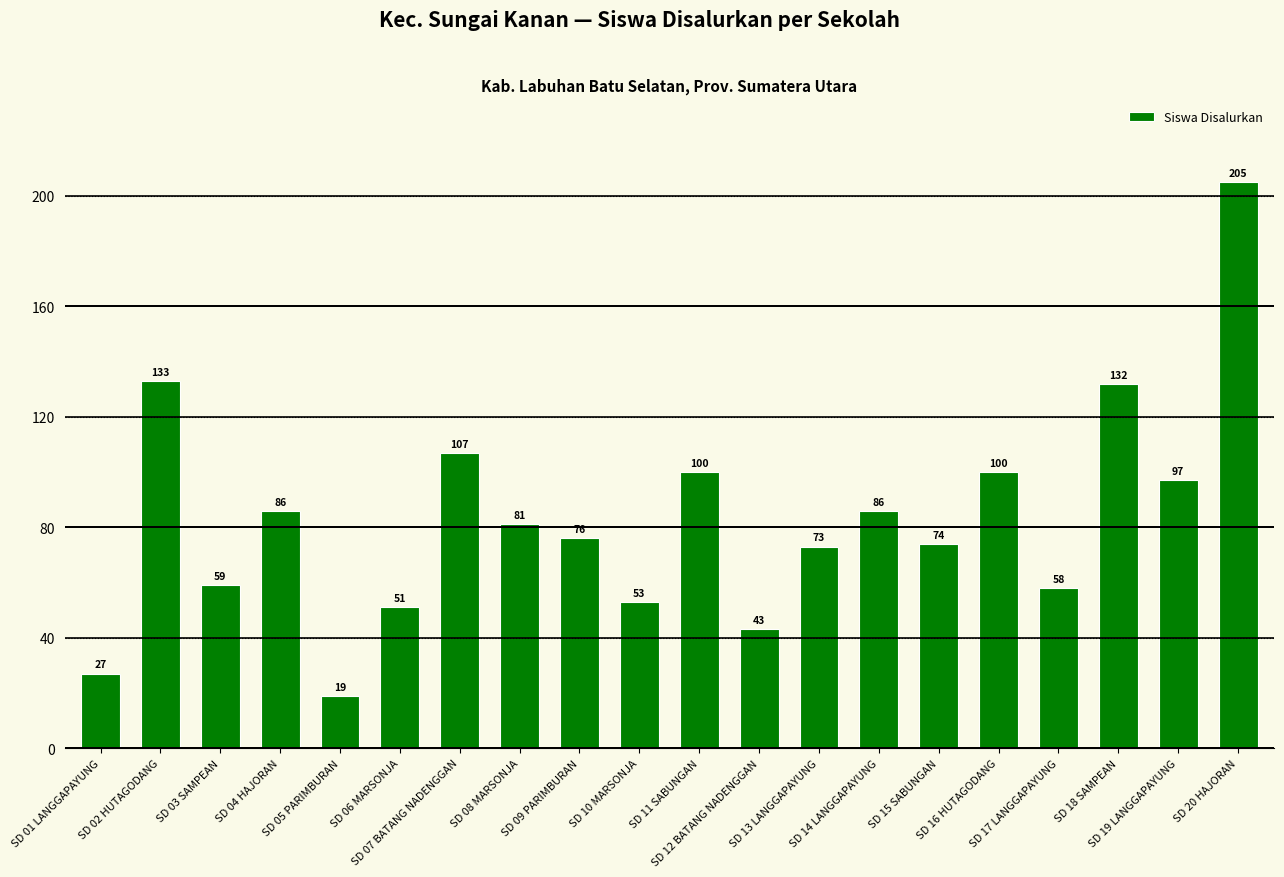

What is the label of the 17th bar from the right?

SD 04 HAJORAN